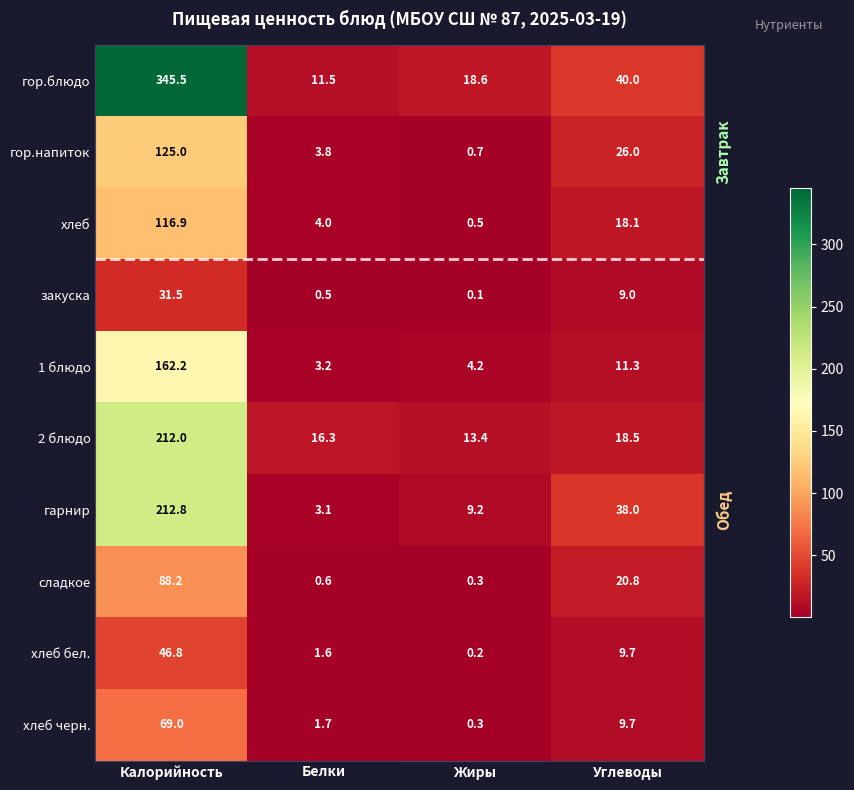

Is it true that гарнир equals 21.6 at Углеводы?

False